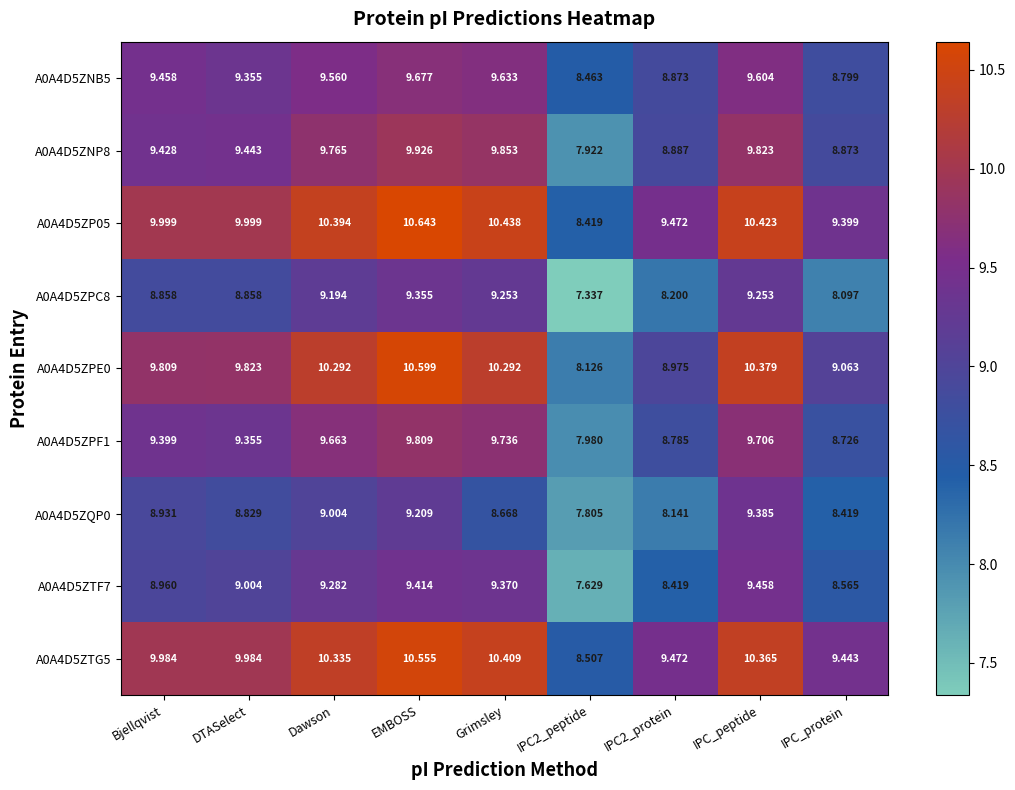

Is the value of A0A4D5ZP05 at Dawson greater than the value of A0A4D5ZQP0 at IPC2_peptide?

Yes